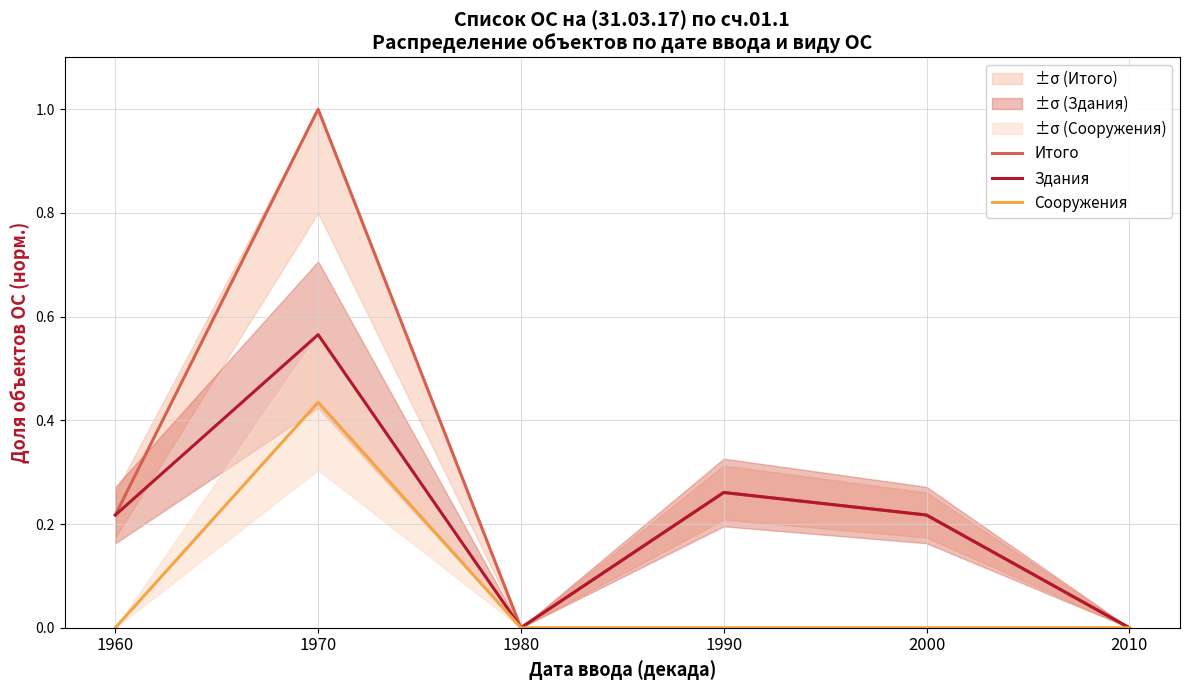

At 1960, list the series in order from smallest to largest.

Сооружения, Итого, Здания